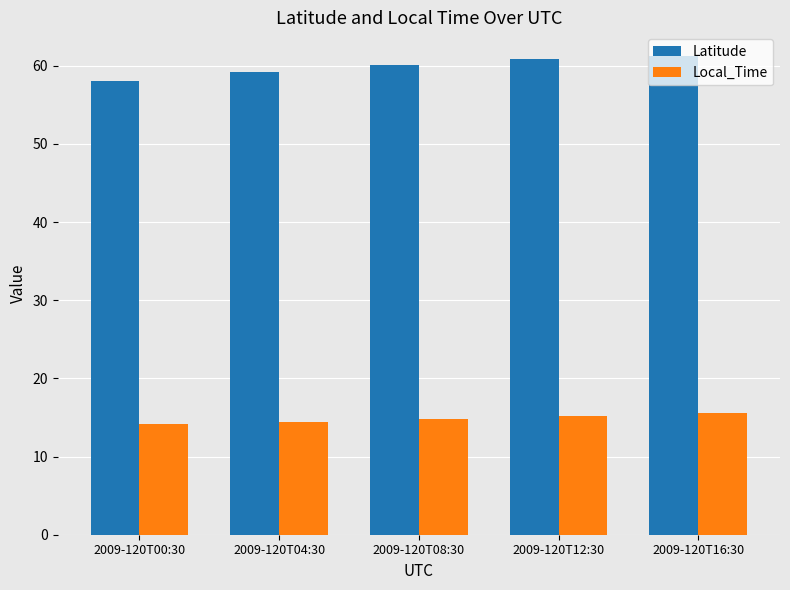

List the series in order of their peak value, highest first.

Latitude, Local_Time